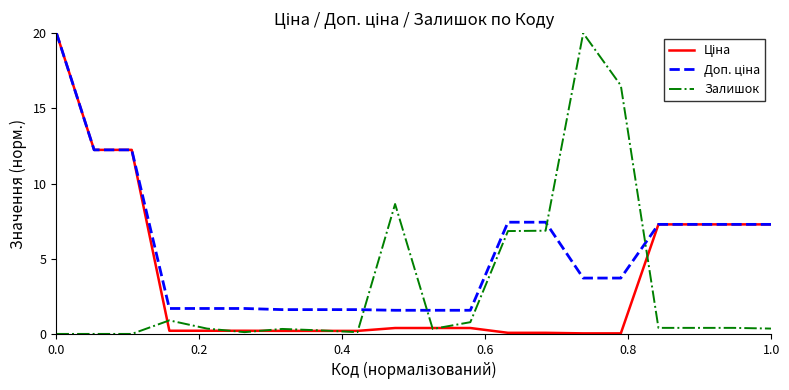

How many interior local valleys does the Залишок series have?

3